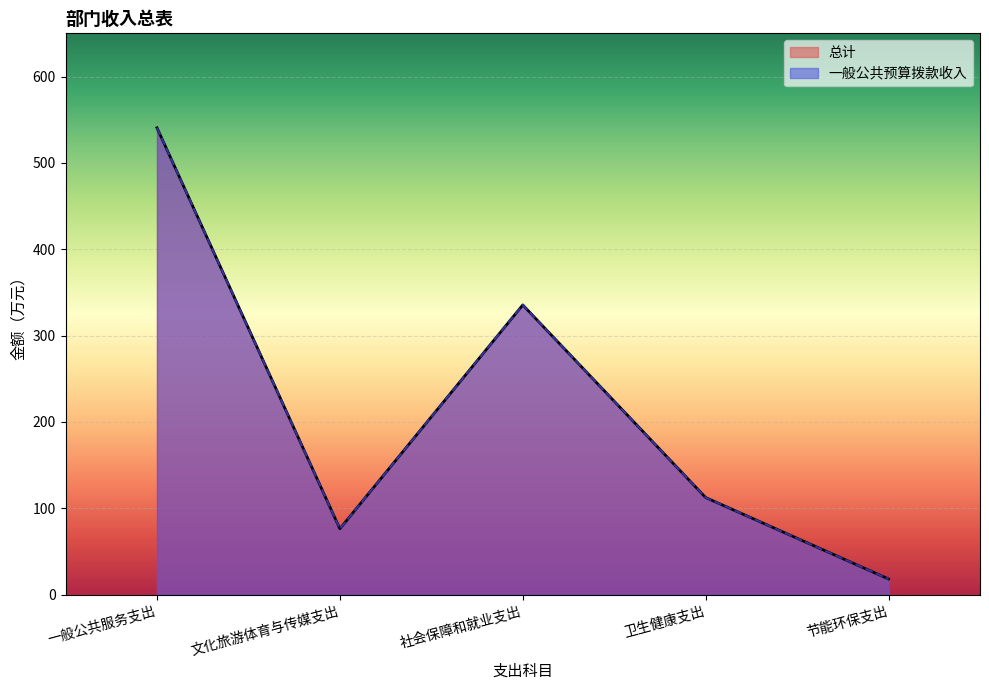

How many data points in 总计 are less than 112?

2